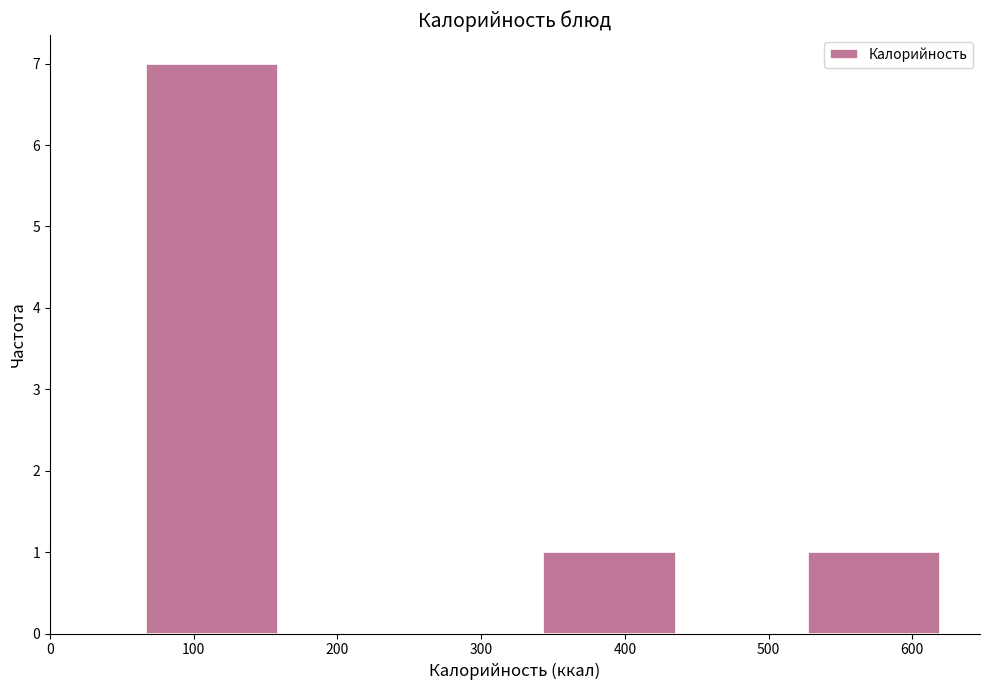

Reading left to right, list every bar in this chart as the range it spans on the x-axis followed by its height. Neither the bar edges nor the heights are printed on the chart, so give them approximately, as read against the axes.

70 to 160: 7
160 to 250: 0
250 to 340: 0
340 to 440: 1
440 to 530: 0
530 to 620: 1